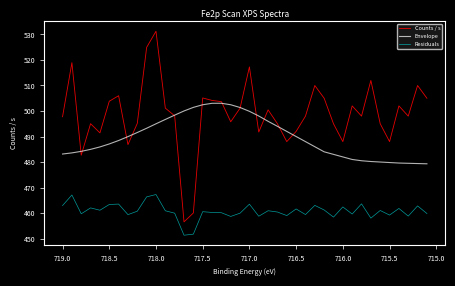

Does the chart have visible grid lines?

No